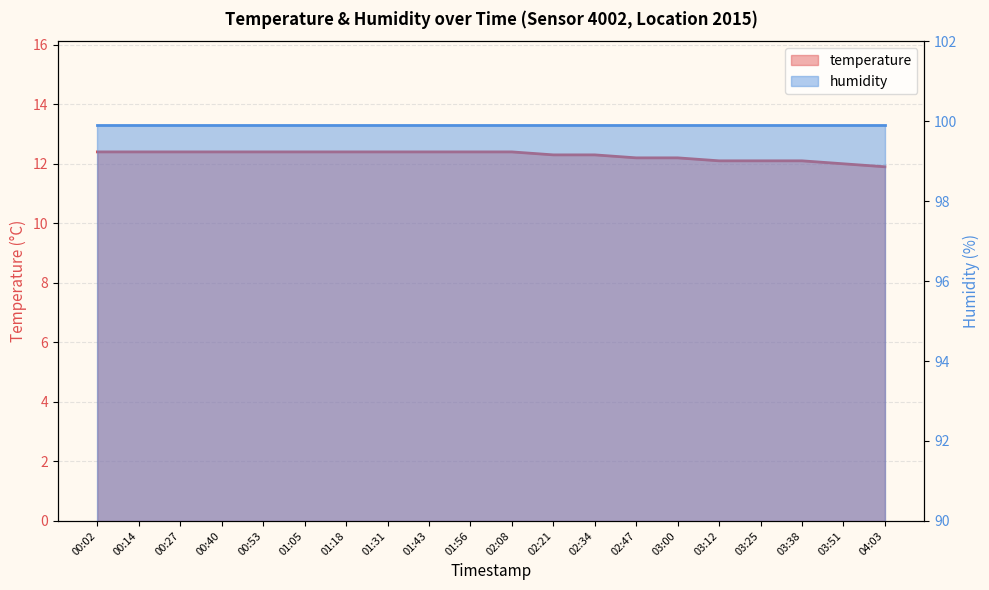

Rank the categories by value from lowest to highest.

04:03, 03:51, 03:12, 03:25, 03:38, 02:47, 03:00, 02:21, 02:34, 00:02, 00:14, 00:27, 00:40, 00:53, 01:05, 01:18, 01:31, 01:43, 01:56, 02:08